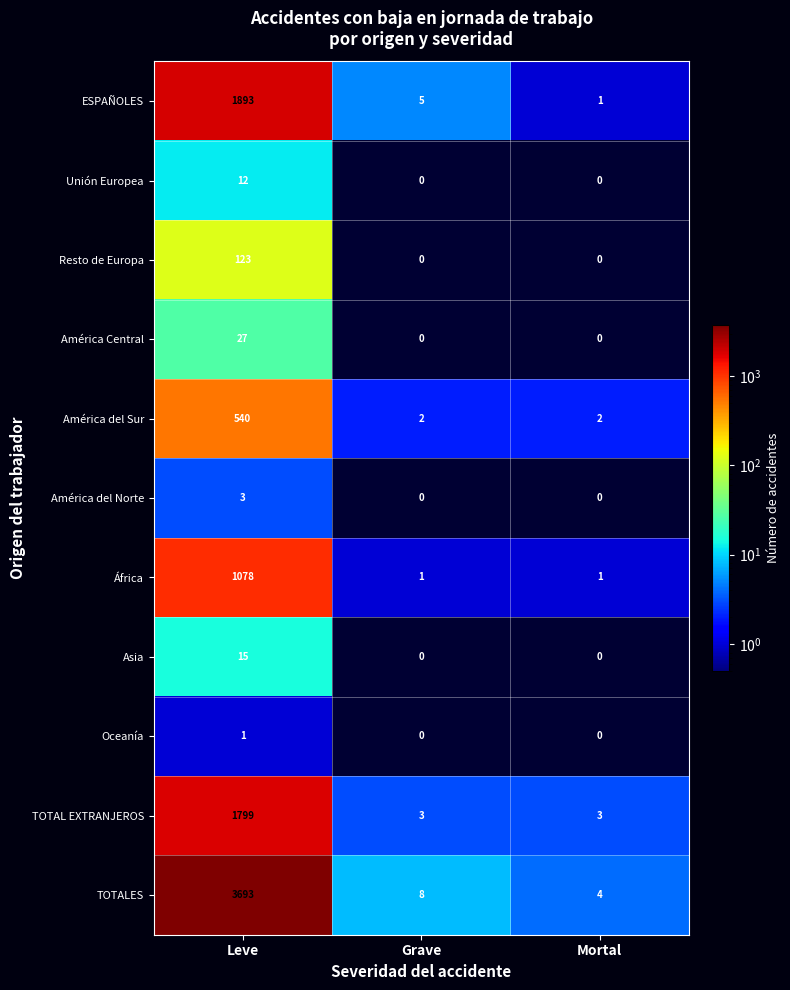

True or false: Oceanía has a value of 0 at Mortal.

True